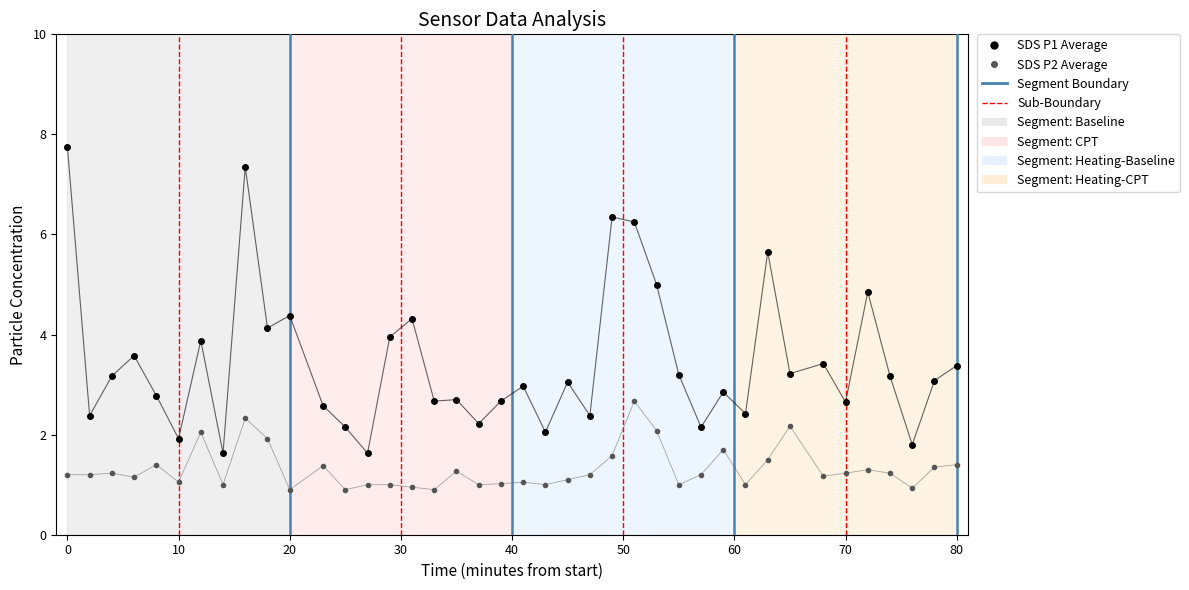

Is it true that SDS_P1 equals 3.5 at 21?

False